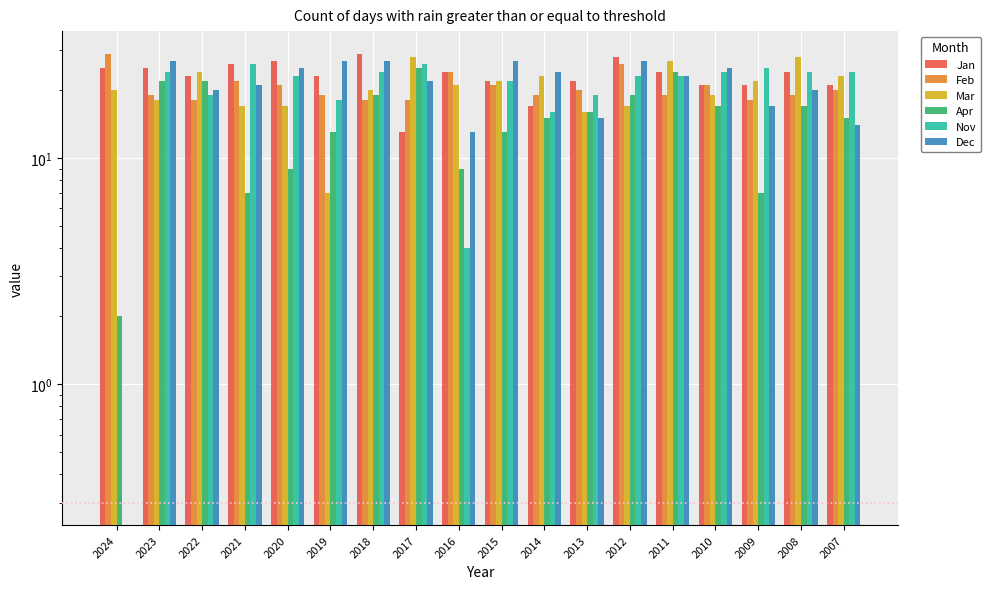

How many groups of bars are there?

18